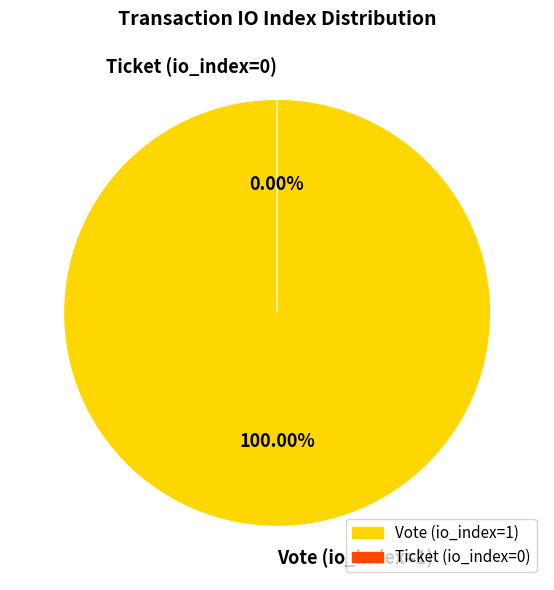

What is the change in value from Vote (io_index=1) to Ticket (io_index=0)?

-1